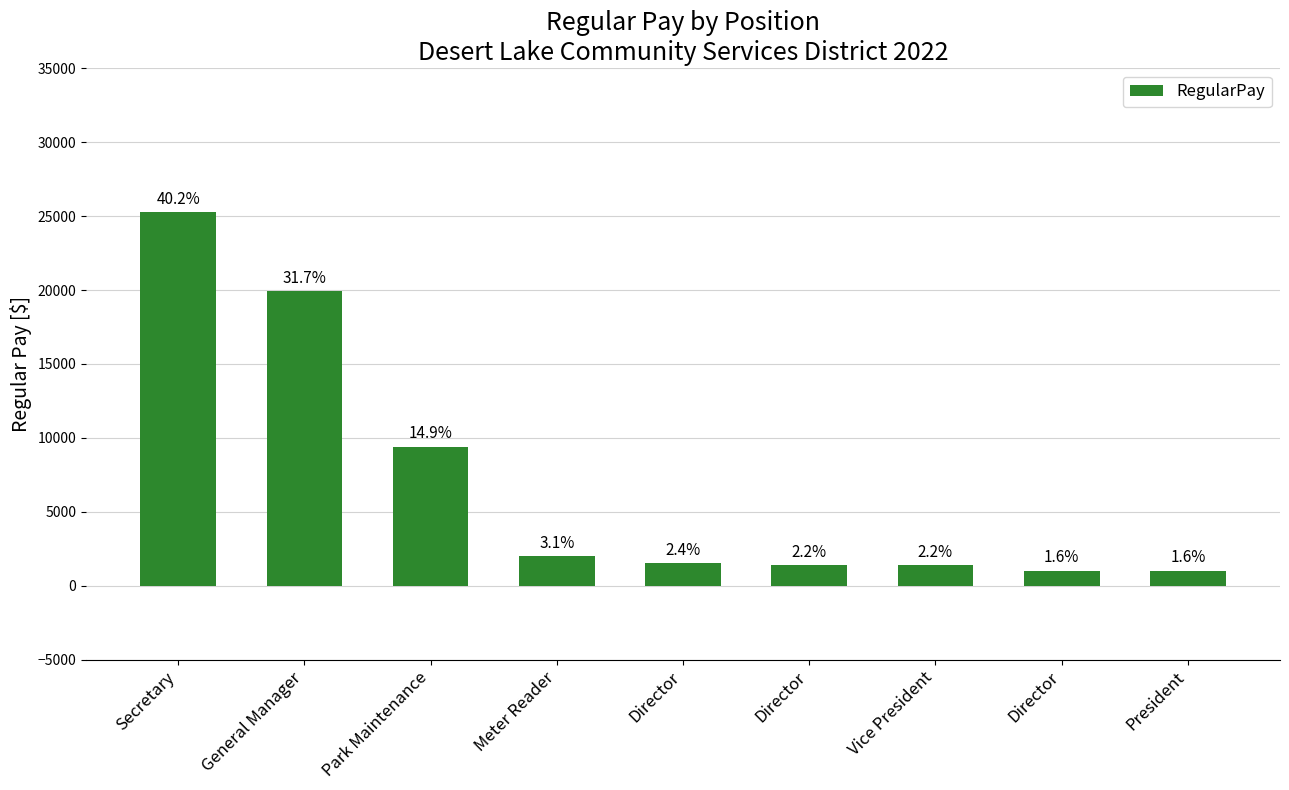

At which label is the value closest to 13134?

Park Maintenance